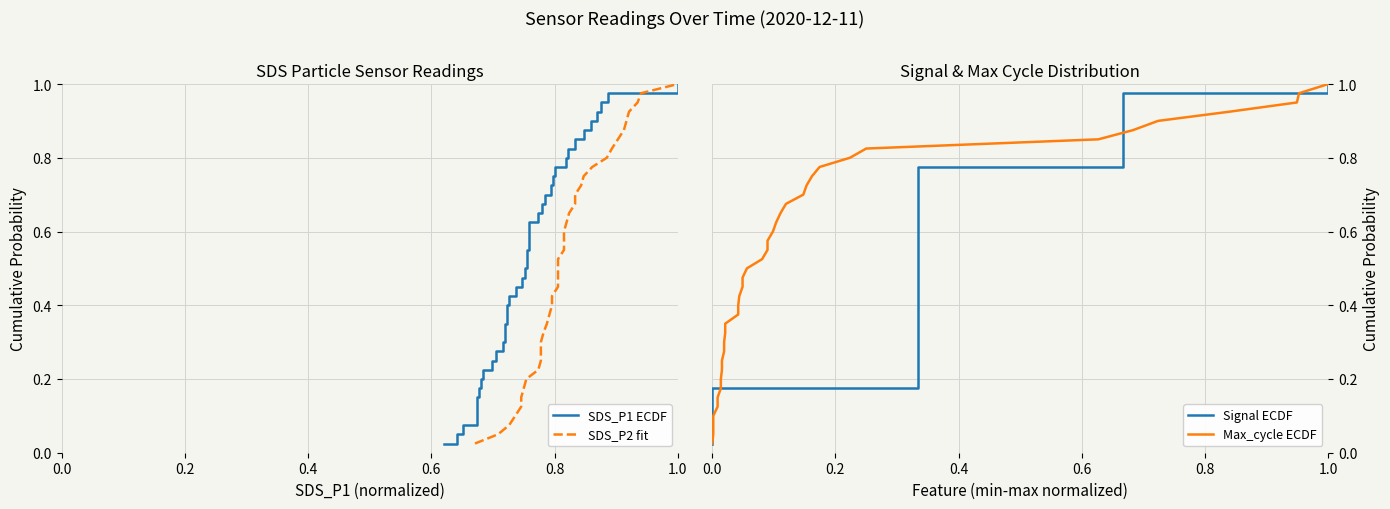

True or false: SDS_P2 fit has more than 0 points higher than both neighbors.

False